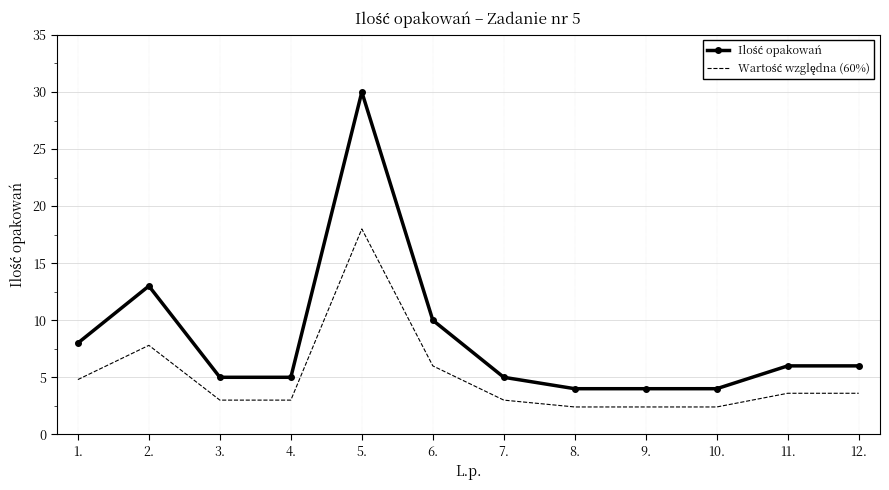

What position from the left is 7.?

7